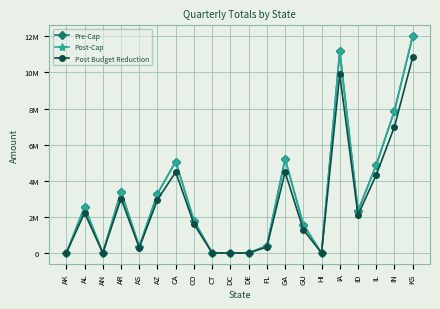

Which series has the largest range (max minus min)?

Pre-Cap